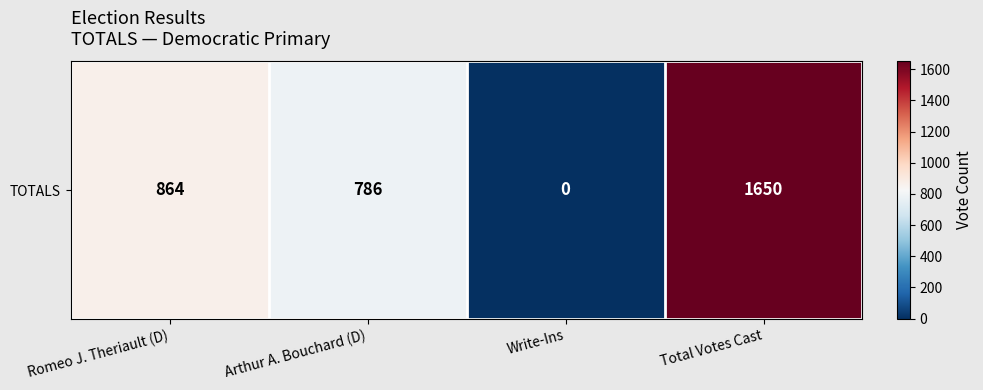

Which has a higher value, Write-Ins or Romeo J. Theriault (D)?

Romeo J. Theriault (D)